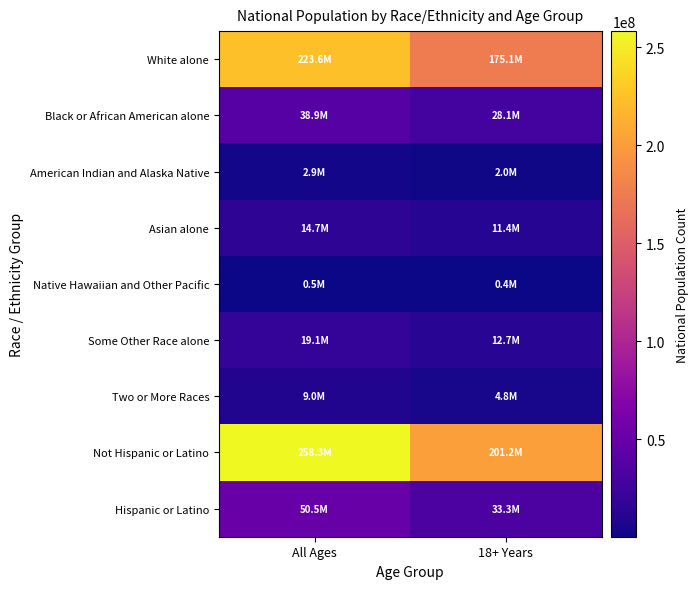

At how many categories does at least one series exceed 144567806?

2